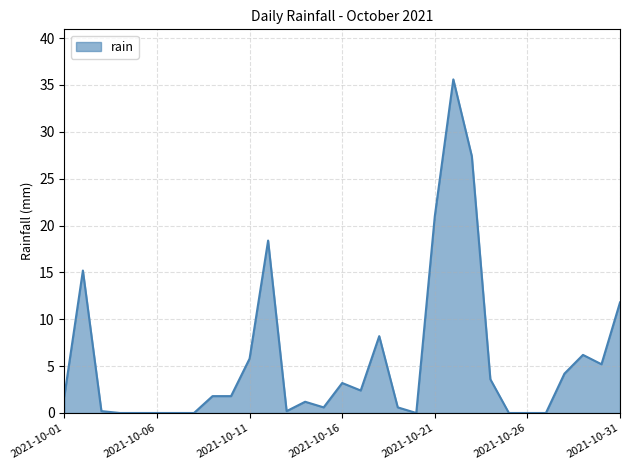

What is the greatest value displayed?

35.6